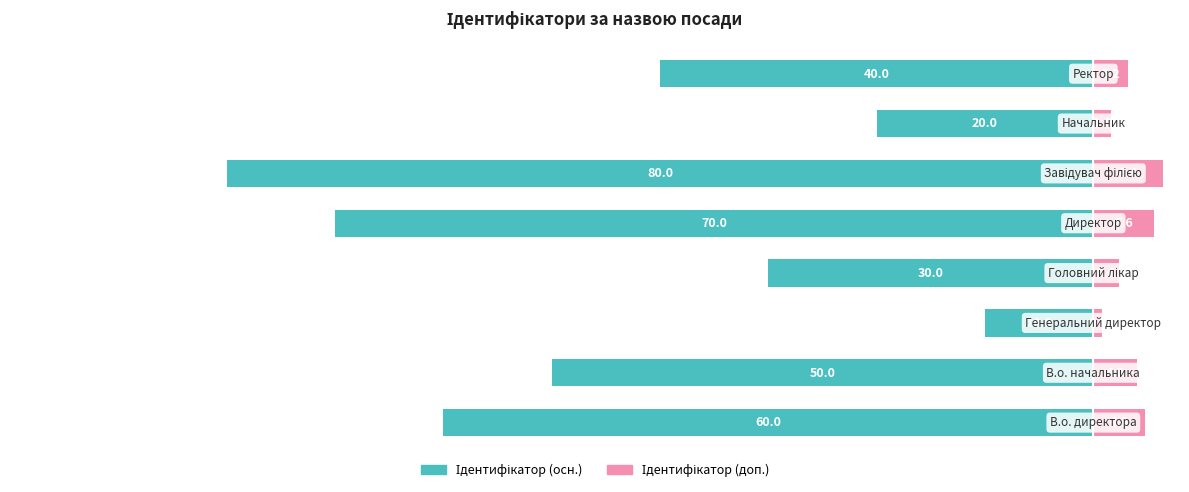

Is the value of Ідентифікатор (доп.) at −40 greater than the value of Ідентифікатор (осн.) at 7?

Yes